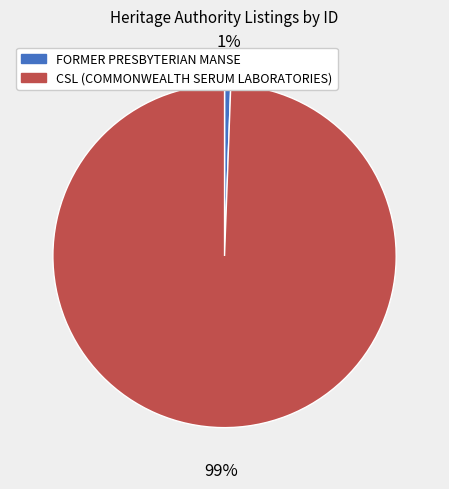

Which has a higher value, FORMER PRESBYTERIAN MANSE or CSL (COMMONWEALTH SERUM LABORATORIES)?

CSL (COMMONWEALTH SERUM LABORATORIES)